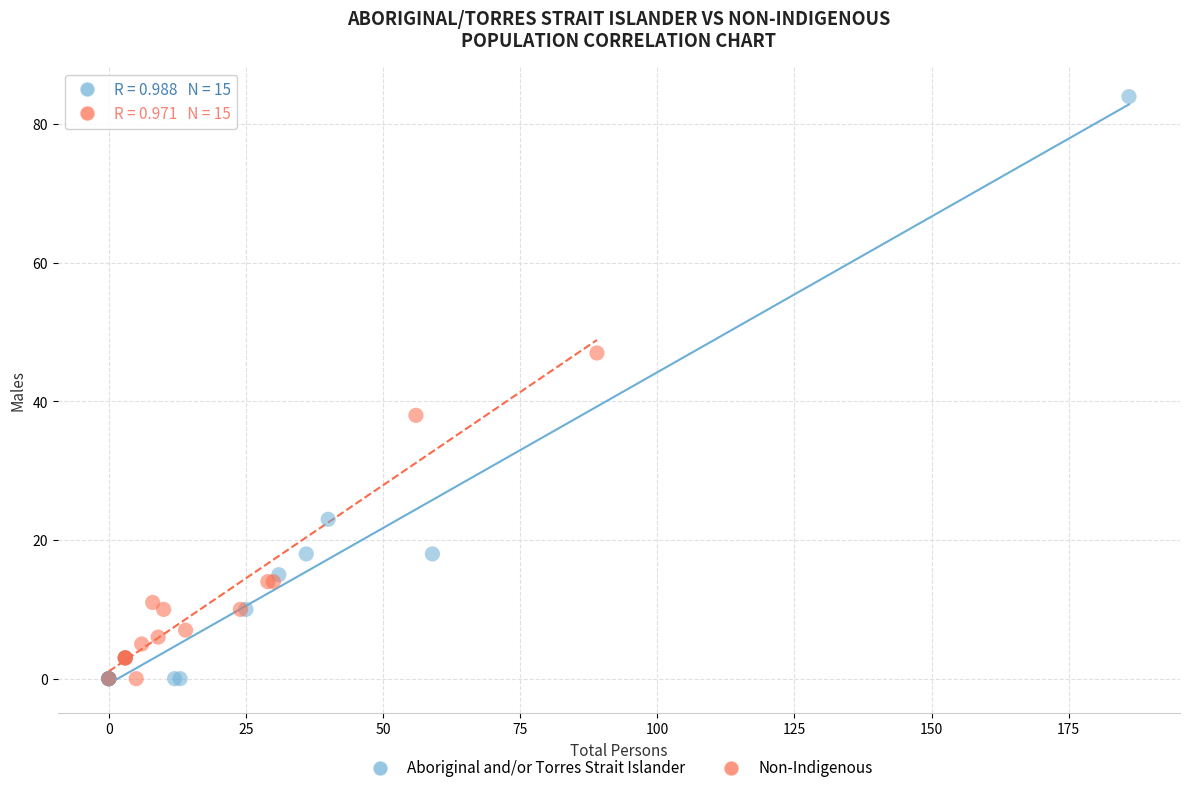

Which series has the largest Y range (max minus min)?

Aboriginal and/or Torres Strait Islander